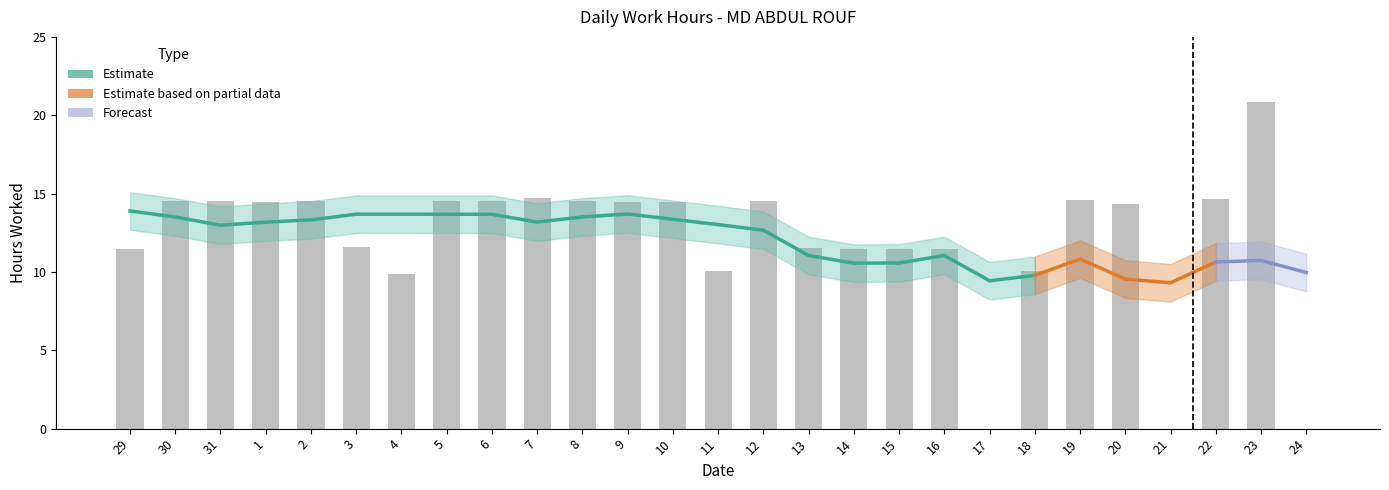

The chart shows a value of 32.6 at 23. True or false?

False